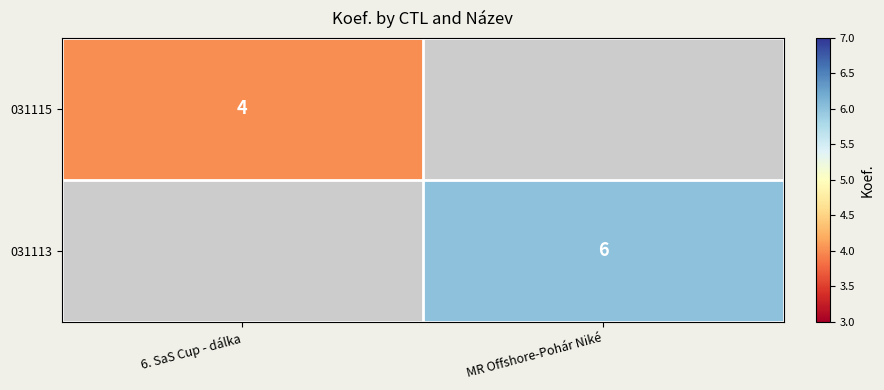

The 031115 series shows 4 at 6. SaS Cup - dálka. True or false?

True